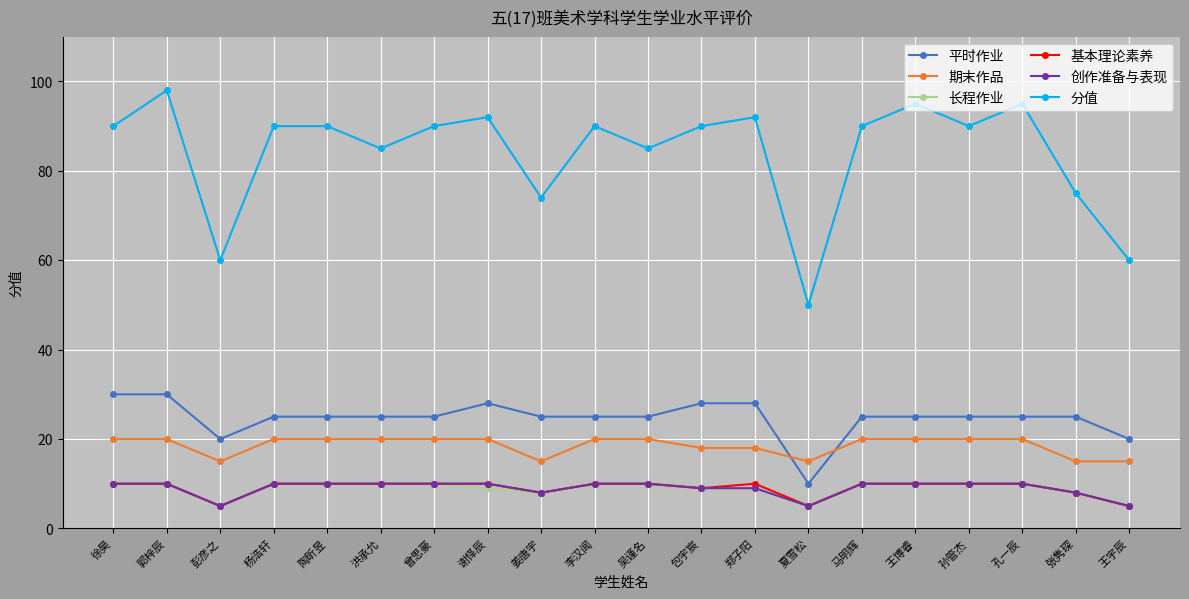

Is it true that 平时作业 equals 30 at 徐昊?

True